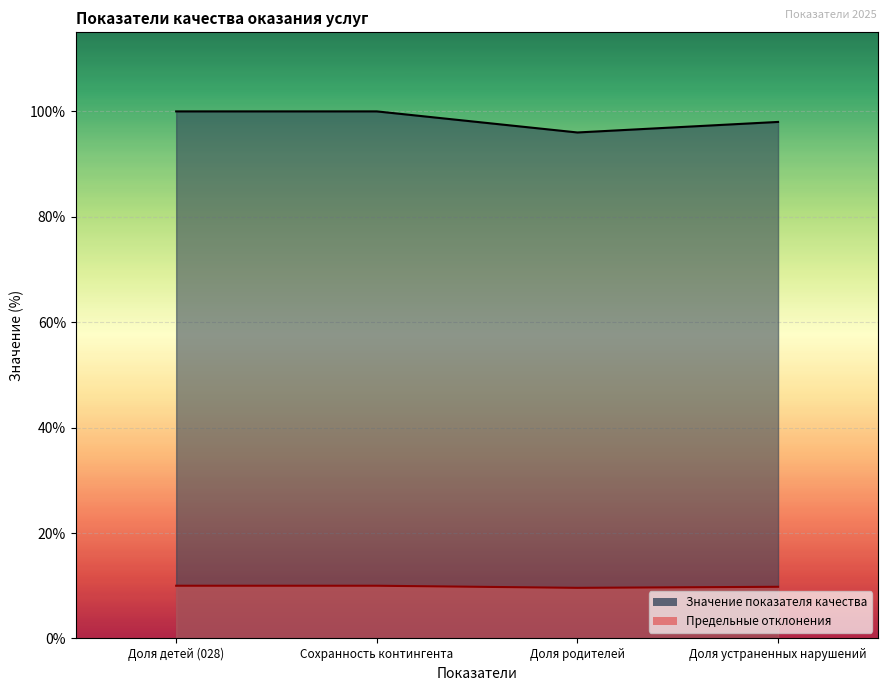

Between Доля детей (028) and Доля родителей, which series saw the biggest shift?

Значение показателя качества